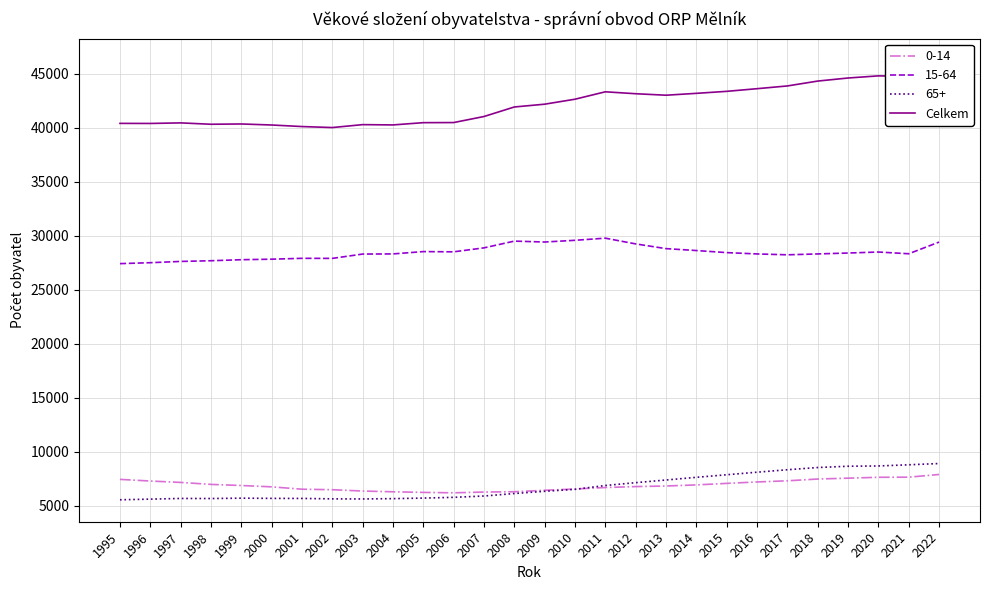

What is the minimum value shown in the chart?

40013